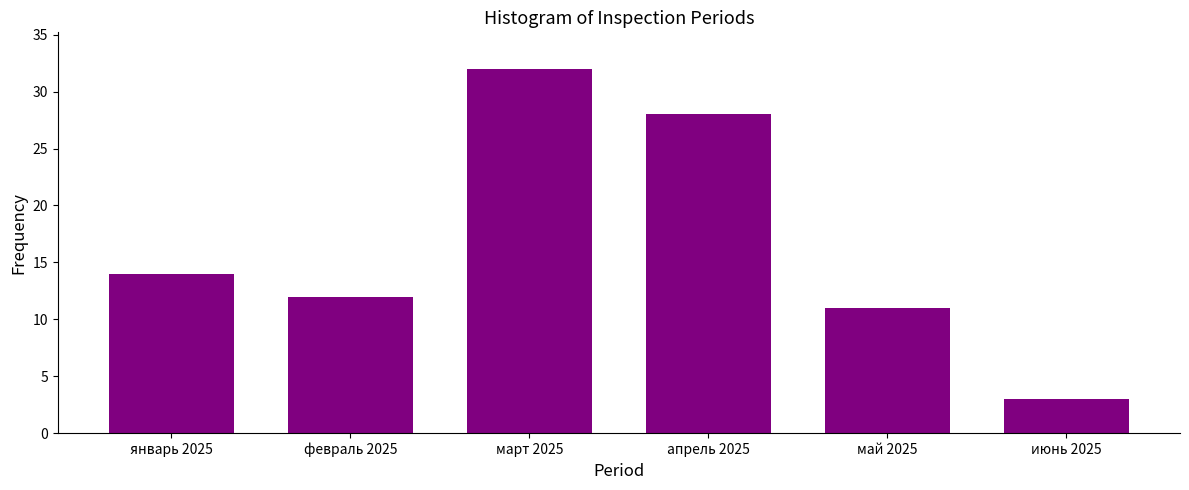

Reading left to right, extract all data points from this chart.

14	12	32	28	11	3